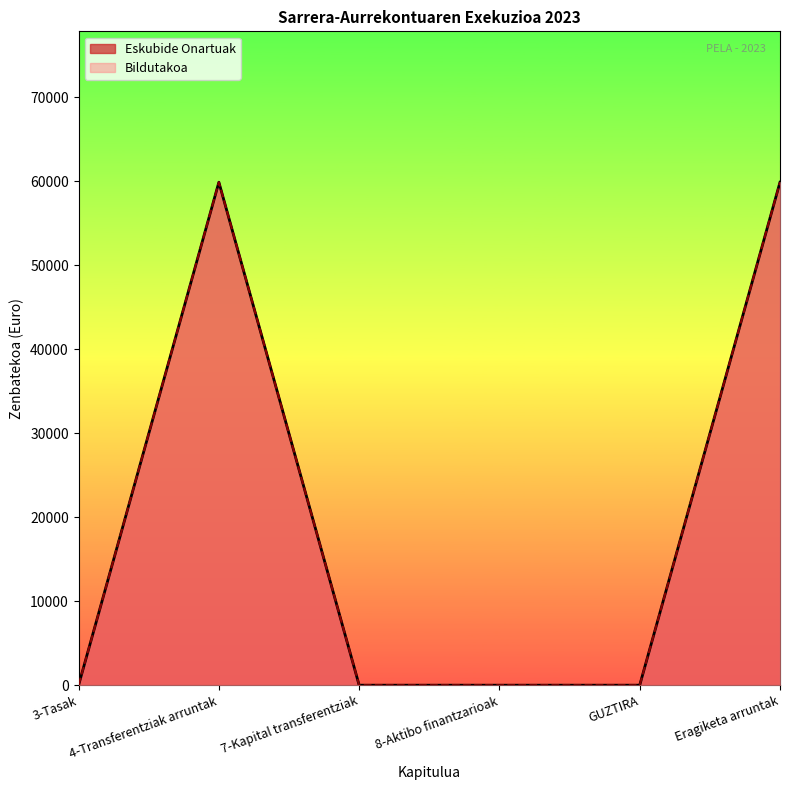

Reading right to left, transcribe all the data shown in this chart.

Eskubide Onartuak: Eragiketa arruntak=59872.9	GUZTIRA=0.0	8-Aktibo finantzarioak=0.0	7-Kapital transferentziak=0.0	4-Transferentziak arruntak=59872.9	3-Tasak=0.0
Bildutakoa: Eragiketa arruntak=59872.9	GUZTIRA=0.0	8-Aktibo finantzarioak=0.0	7-Kapital transferentziak=0.0	4-Transferentziak arruntak=59872.9	3-Tasak=0.0